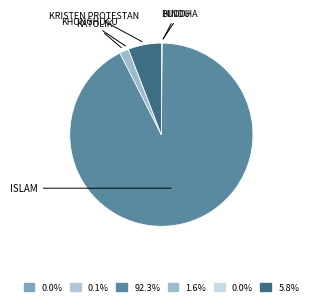

Is the sum of KRISTEN PROTESTAN and ISLAM greater than half?

Yes